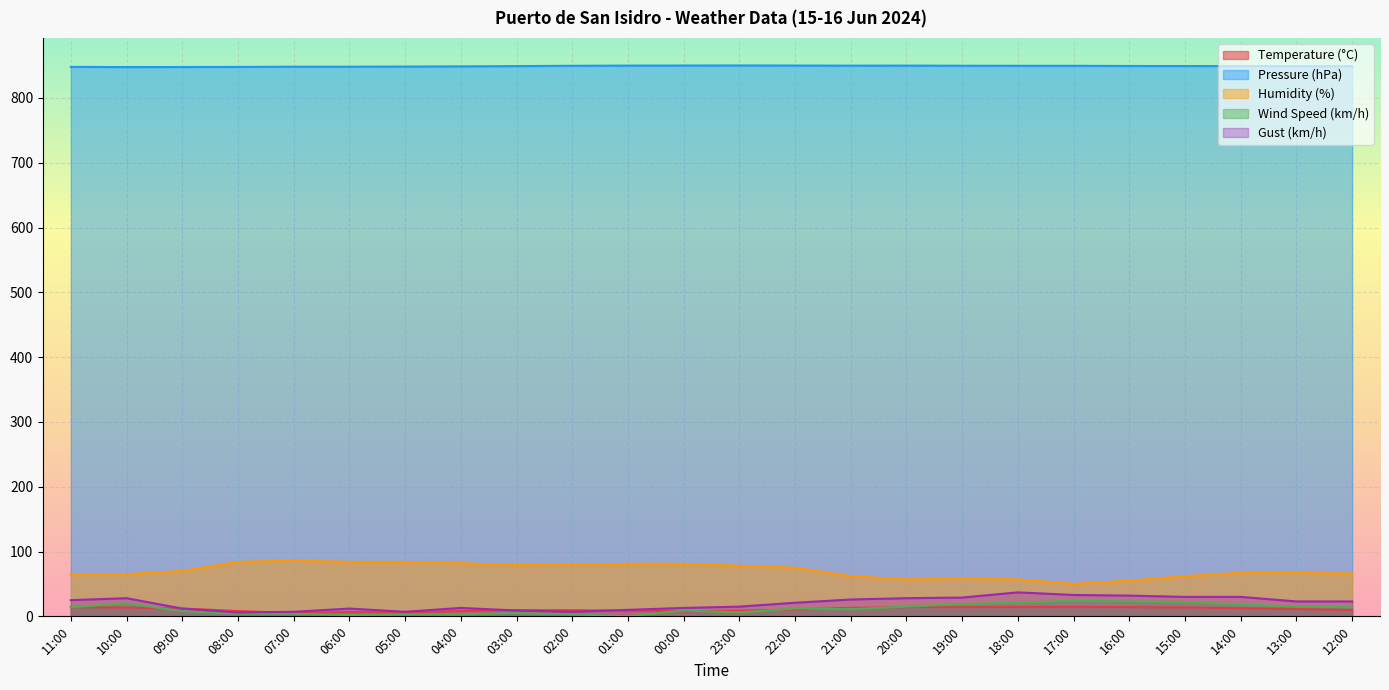

What is the total value across all series at 20:00?

964.1